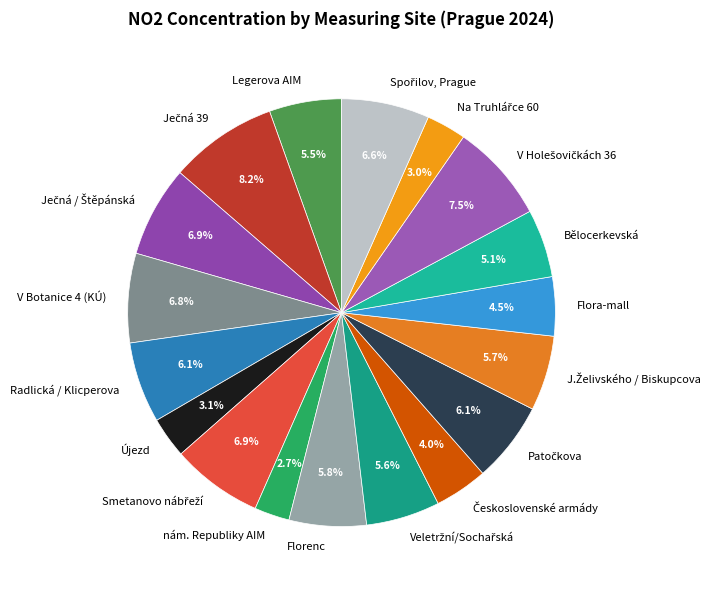

What percentage do Bělocerkevská and nám. Republiky AIM together represent?

7.8%